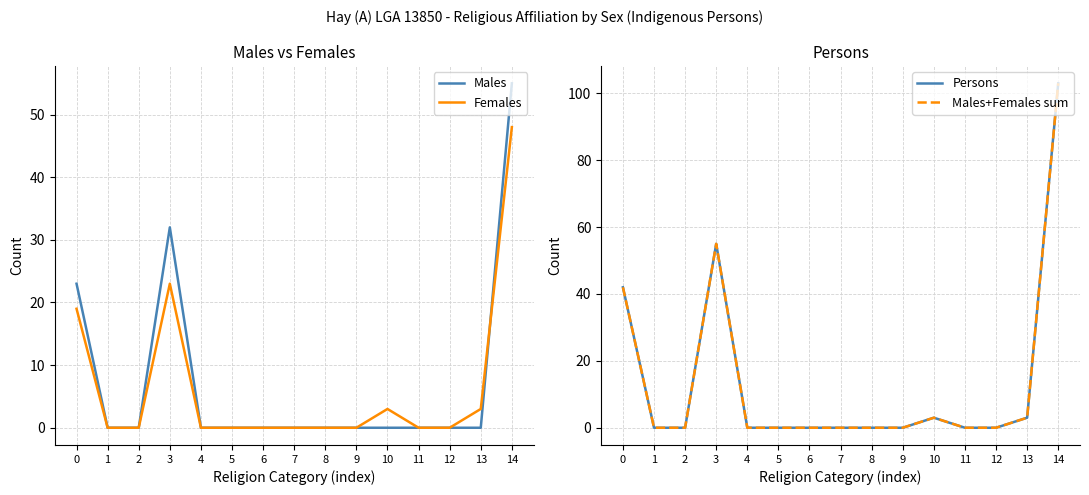

What are all the series names shown in the legend?

Males, Females, Persons, Males+Females sum